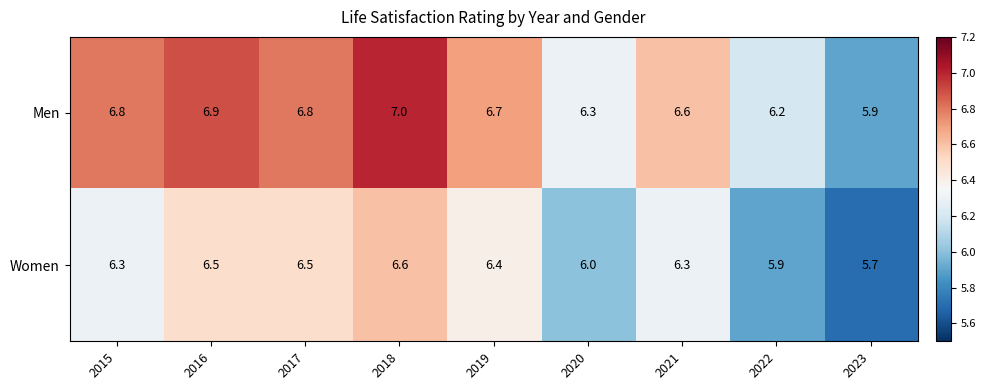

Reading right to left, what are all the values shown in this chart?

Men: 5.9	6.2	6.6	6.3	6.7	7.0	6.8	6.9	6.8
Women: 5.7	5.9	6.3	6.0	6.4	6.6	6.5	6.5	6.3